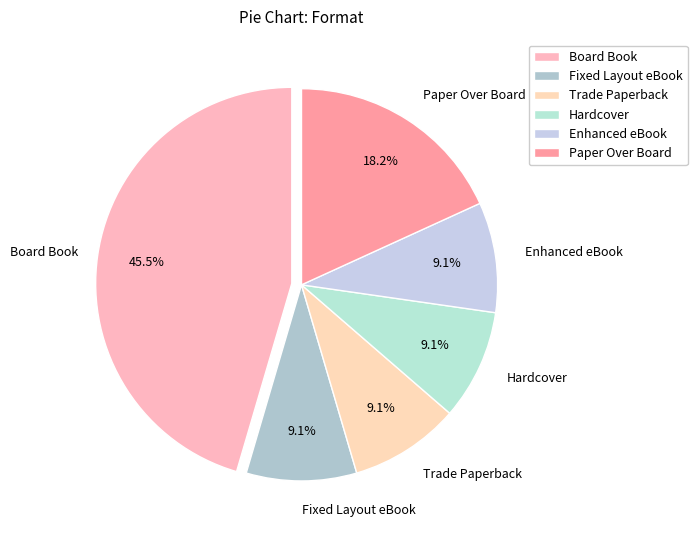

True or false: Fixed Layout eBook accounts for 9% of the total.

True